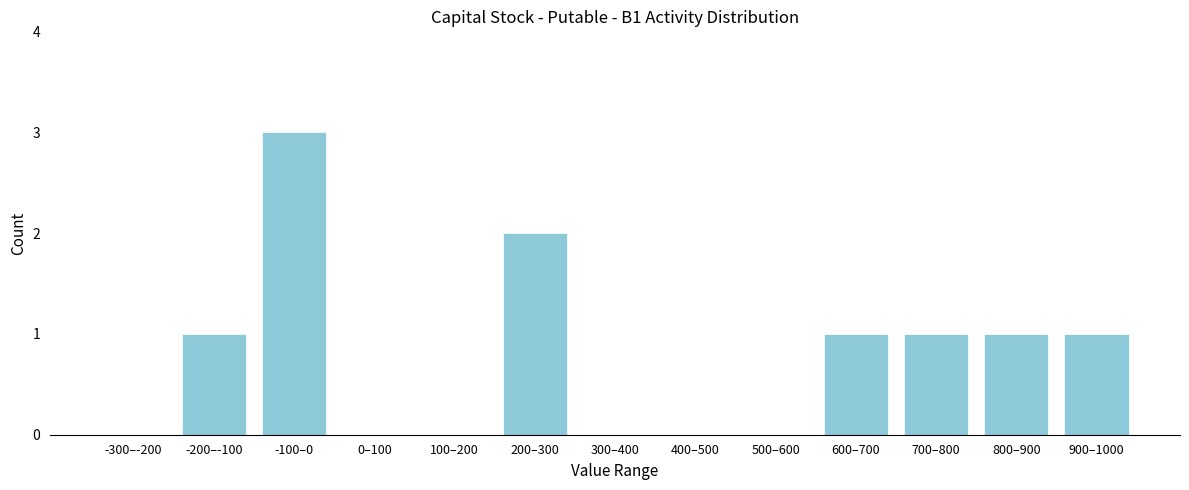

Reading left to right, transcribe all the data shown in this chart.

-300–-200=0	-200–-100=1	-100–0=3	0–100=0	100–200=0	200–300=2	300–400=0	400–500=0	500–600=0	600–700=1	700–800=1	800–900=1	900–1000=1